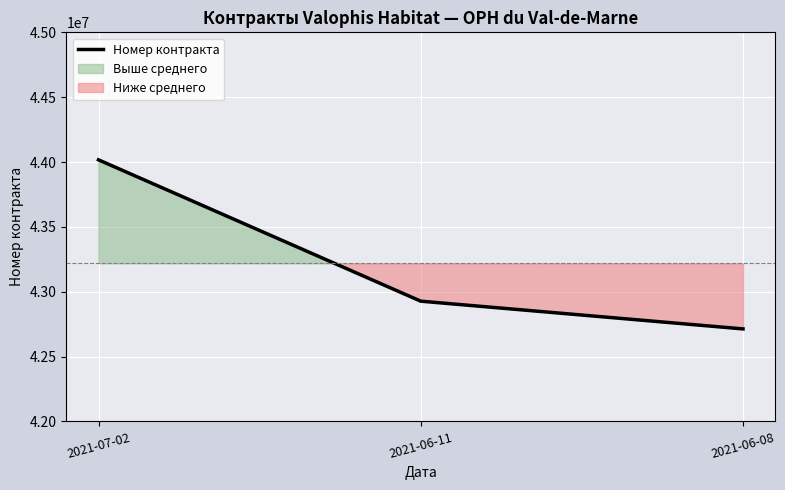

What is the ratio of the value at 2021-07-02 to the value at 2021-06-11?

1.0